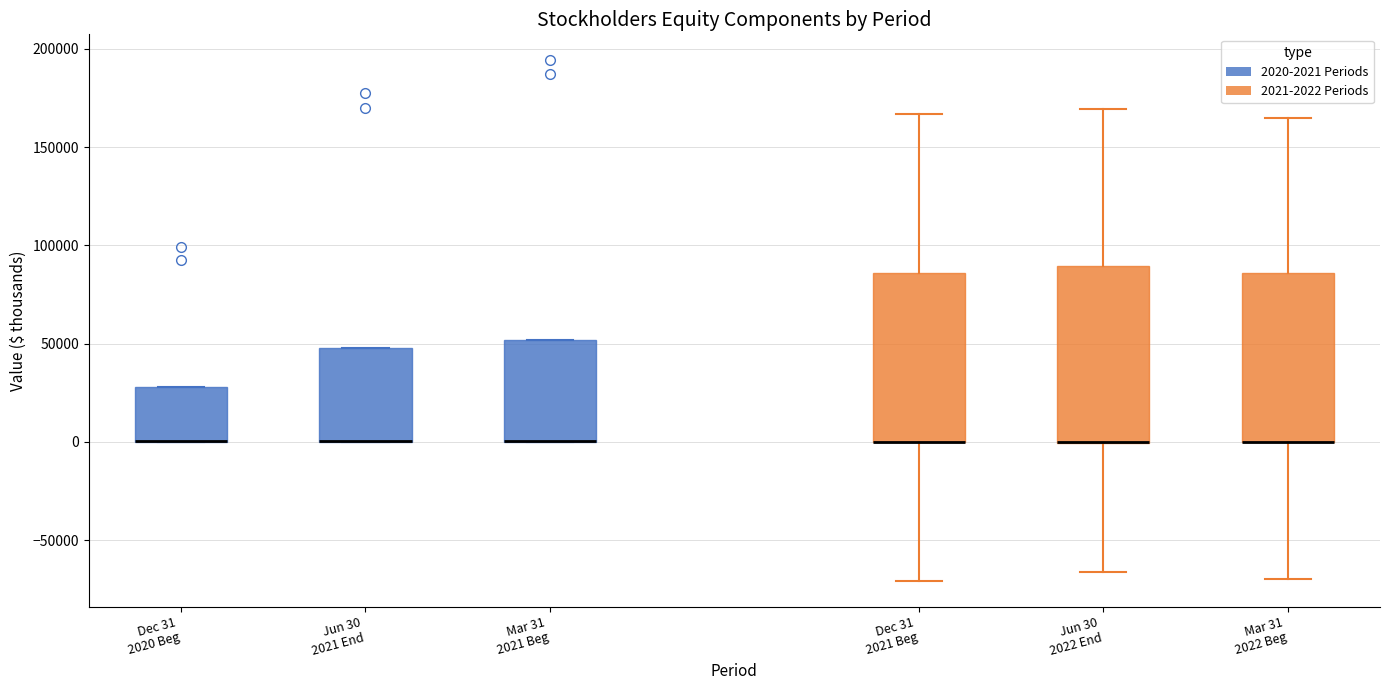

Reading left to right, transcribe this box plot: for each box, give where its median line is, the range the box spans, and where its two whiskers end, as read against the y-axis. The values are not printed on the chart, so give them approximately, as read against the axis.

Dec 31 2020 Beg: median 0 (drawn on the box's lower edge), box 0 to 30000, whiskers 0 to 30000
Jun 30 2021 End: median 0 (drawn on the box's lower edge), box 0 to 50000, whiskers 0 to 50000
Mar 31 2021 Beg: median 0 (drawn on the box's lower edge), box 0 to 50000, whiskers 0 to 50000
Dec 31 2021 Beg: median 0 (drawn on the box's lower edge), box 0 to 85000, whiskers -70000 to 165000
Jun 30 2022 End: median 0 (drawn on the box's lower edge), box 0 to 90000, whiskers -65000 to 170000
Mar 31 2022 Beg: median 0 (drawn on the box's lower edge), box 0 to 85000, whiskers -70000 to 165000